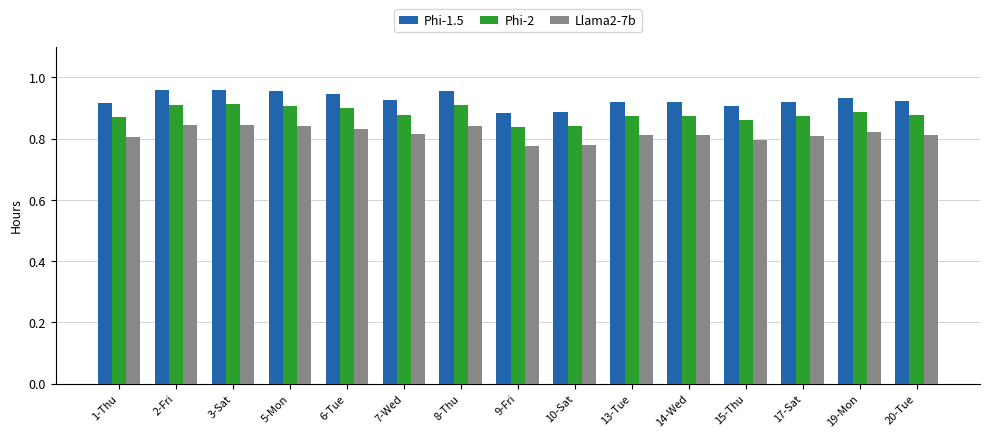

Rank the series by their maximum value, from highest to lowest.

Phi-1.5, Phi-2, Llama2-7b